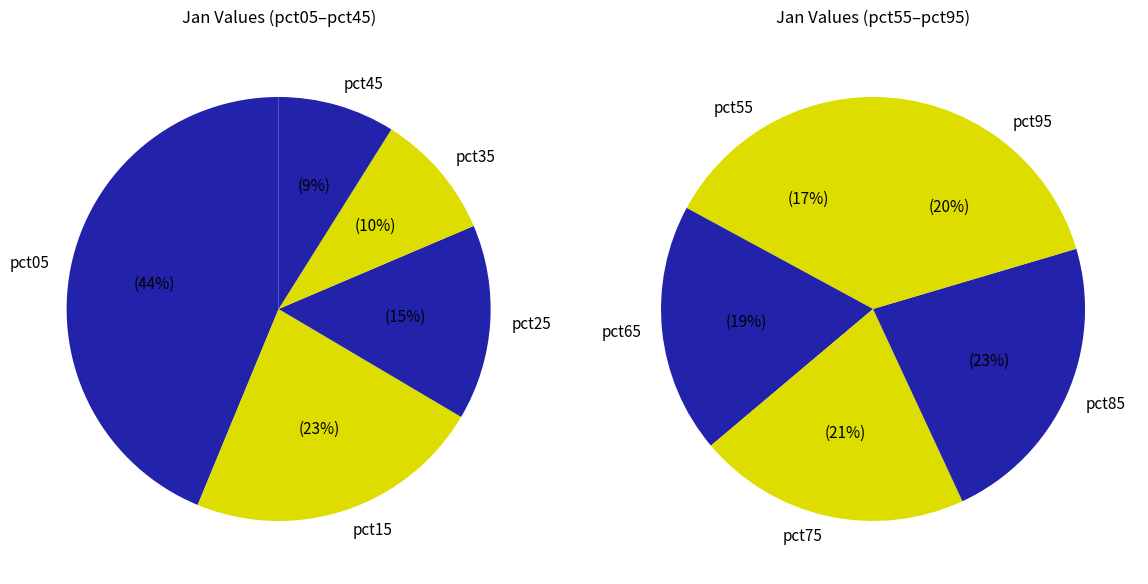

True or false: pct25 accounts for 2% of the total.

False